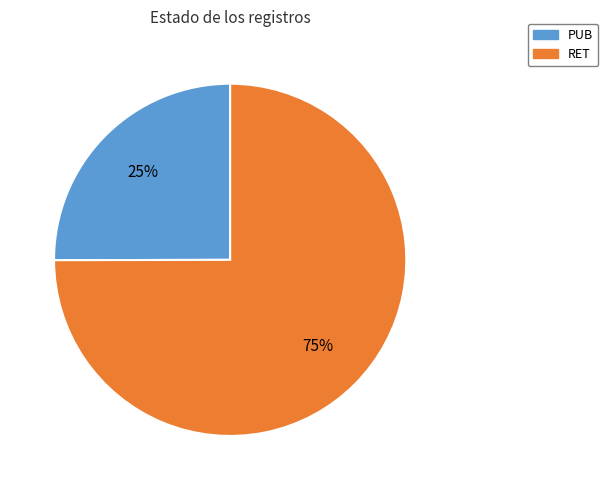

Is there a majority slice in this chart?

Yes